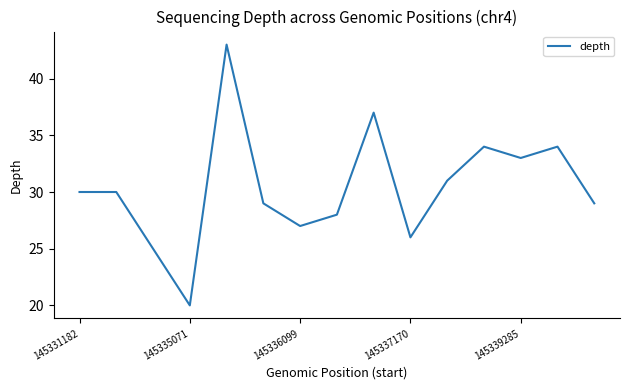

What is the maximum value shown in the chart?

43